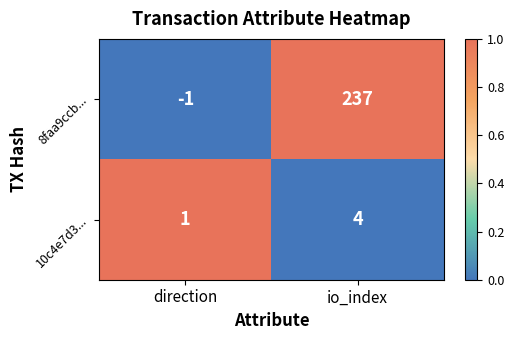

What is the total value across all series at io_index?

241